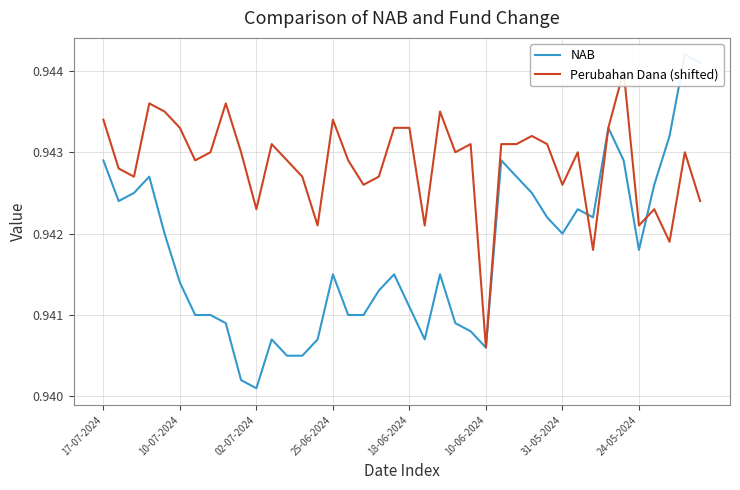

Reading right to left, transcribe all the data shown in this chart.

NAB: 0.9	0.9	0.9	0.9	0.9	0.9	0.9	0.9	0.9	0.9	0.9	0.9	0.9	0.9	0.9	0.9	0.9	0.9	0.9	0.9	0.9	0.9	0.9	0.9	0.9	0.9	0.9	0.9	0.9	0.9	0.9	0.9	0.9	0.9	0.9	0.9	0.9	0.9	0.9	0.9
Perubahan Dana (shifted): 0.9	0.9	0.9	0.9	0.9	0.9	0.9	0.9	0.9	0.9	0.9	0.9	0.9	0.9	0.9	0.9	0.9	0.9	0.9	0.9	0.9	0.9	0.9	0.9	0.9	0.9	0.9	0.9	0.9	0.9	0.9	0.9	0.9	0.9	0.9	0.9	0.9	0.9	0.9	0.9